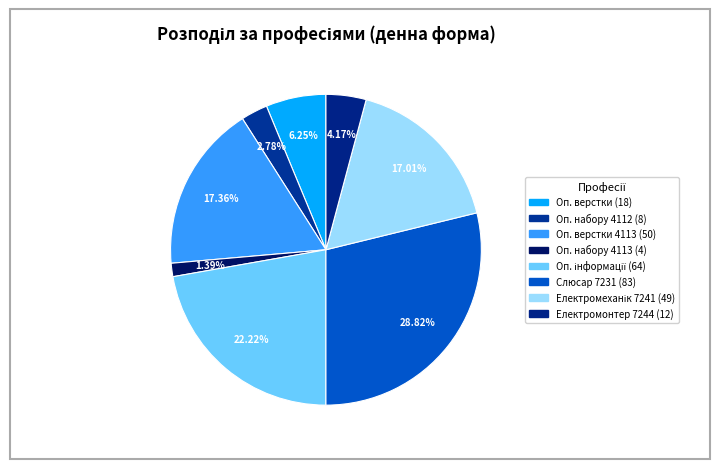

How many slices are in this pie chart?

8